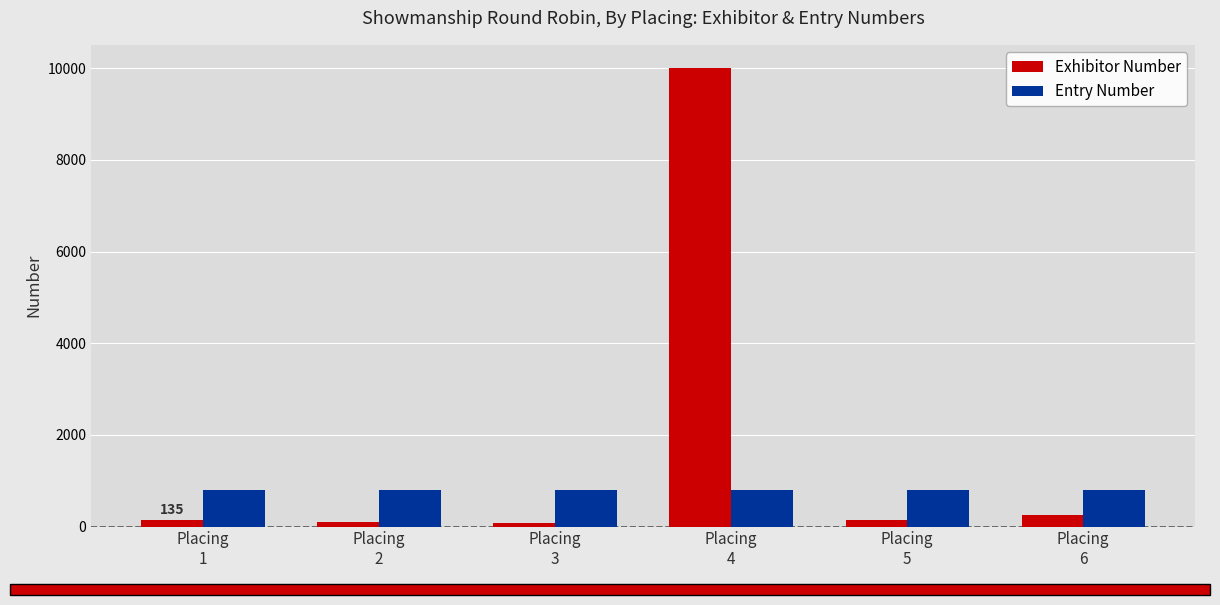

Rank the series by their average value, from highest to lowest.

Exhibitor Number, Entry Number